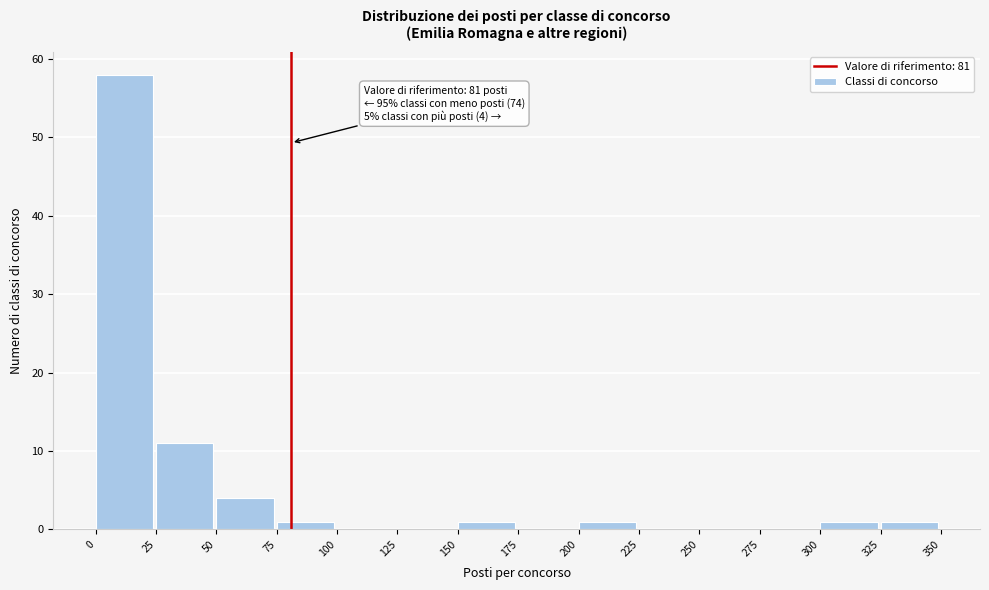

Which range on the x-axis has the tallest bar?

0 to 25